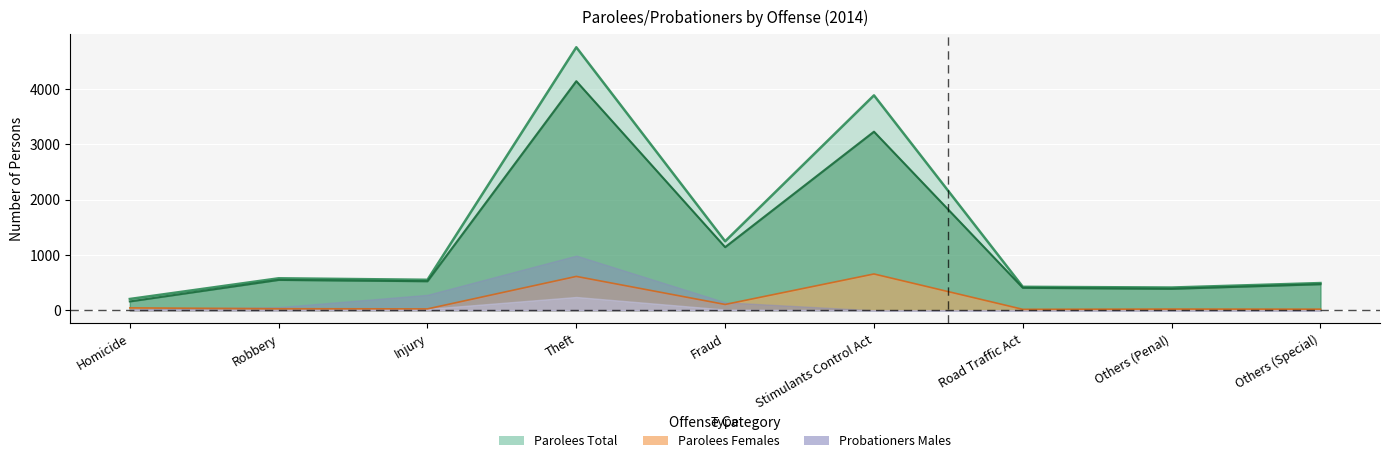

What is the average value of the Parolees_Total series?

1395